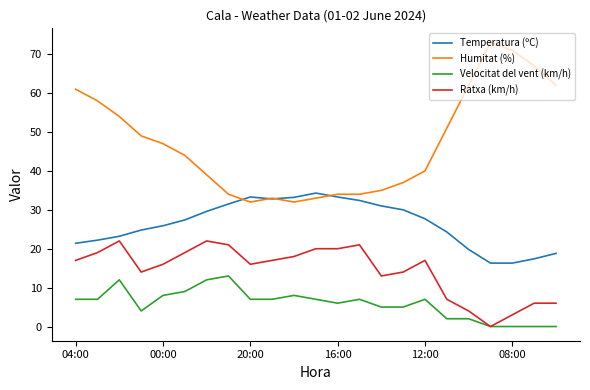

How many lines are shown in the chart?

4